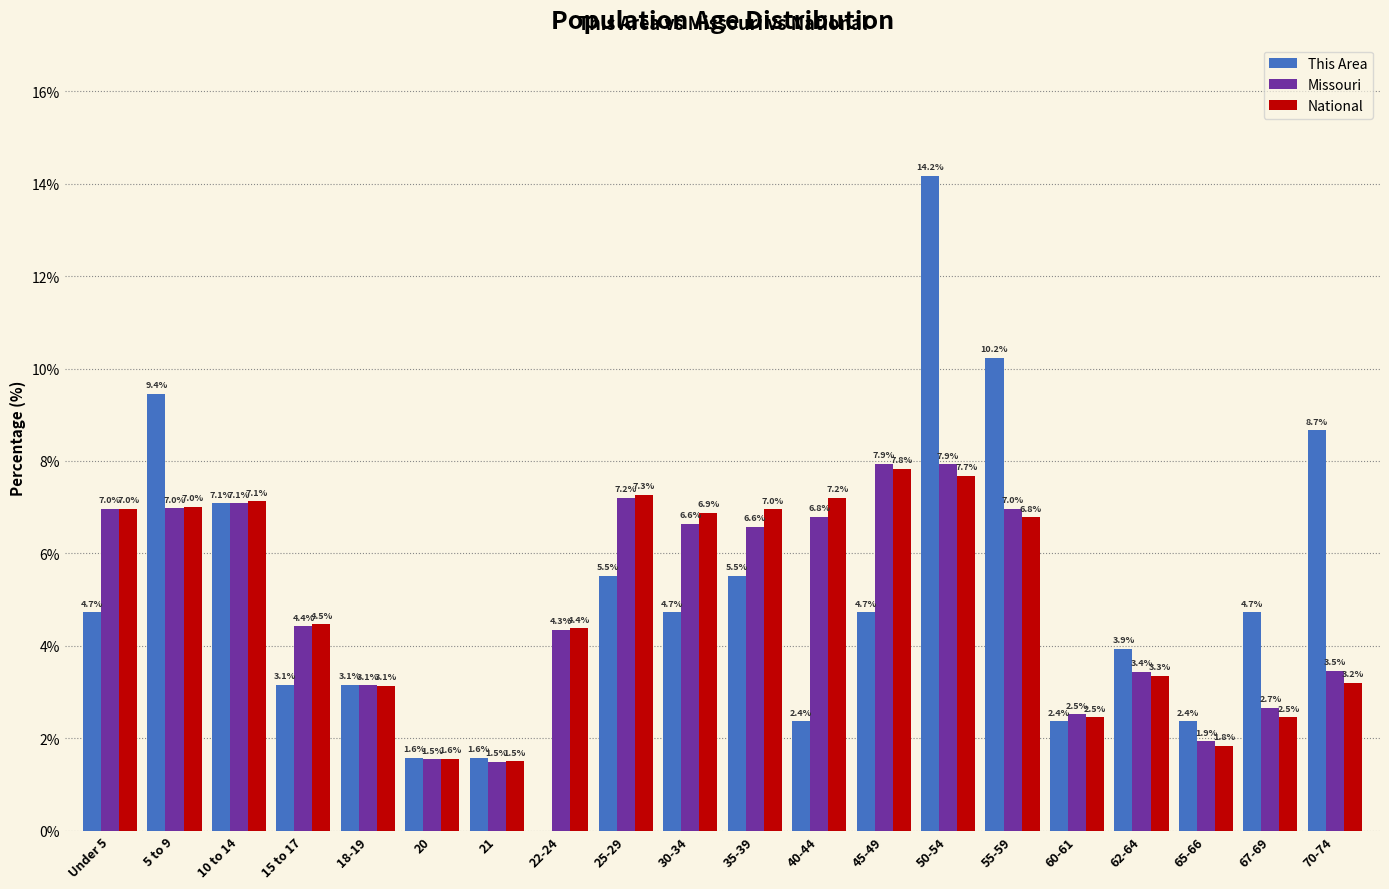

Reading right to left, what are all the values shown in this chart?

This Area: 70-74=8.7	67-69=4.7	65-66=2.4	62-64=3.9	60-61=2.4	55-59=10.2	50-54=14.2	45-49=4.7	40-44=2.4	35-39=5.5	30-34=4.7	25-29=5.5	22-24=0.0	21=1.6	20=1.6	18-19=3.1	15 to 17=3.1	10 to 14=7.1	5 to 9=9.4	Under 5=4.7
Missouri: 70-74=3.5	67-69=2.7	65-66=1.9	62-64=3.4	60-61=2.5	55-59=7.0	50-54=7.9	45-49=7.9	40-44=6.8	35-39=6.6	30-34=6.6	25-29=7.2	22-24=4.3	21=1.5	20=1.5	18-19=3.1	15 to 17=4.4	10 to 14=7.1	5 to 9=7.0	Under 5=7.0
National: 70-74=3.2	67-69=2.5	65-66=1.8	62-64=3.3	60-61=2.5	55-59=6.8	50-54=7.7	45-49=7.8	40-44=7.2	35-39=7.0	30-34=6.9	25-29=7.3	22-24=4.4	21=1.5	20=1.6	18-19=3.1	15 to 17=4.5	10 to 14=7.1	5 to 9=7.0	Under 5=7.0